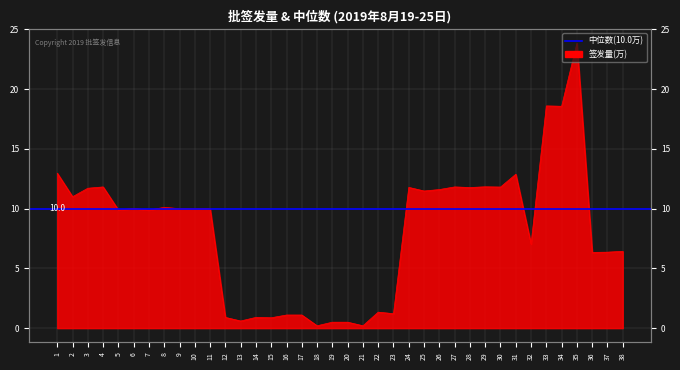

Does the chart display data point markers on the line(s)?

No